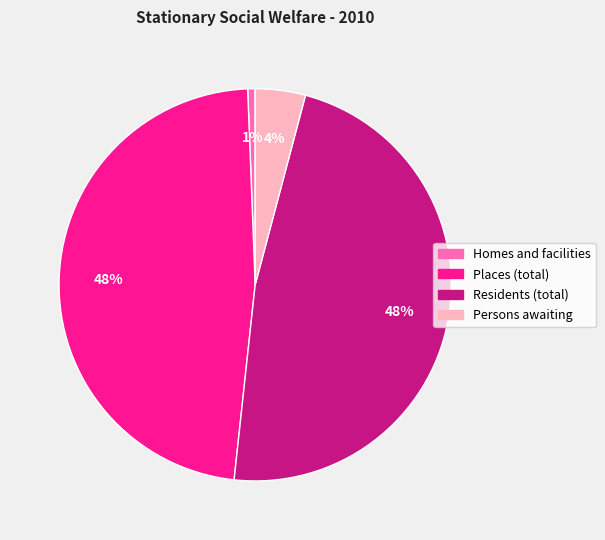

How many segments does this pie chart have?

4